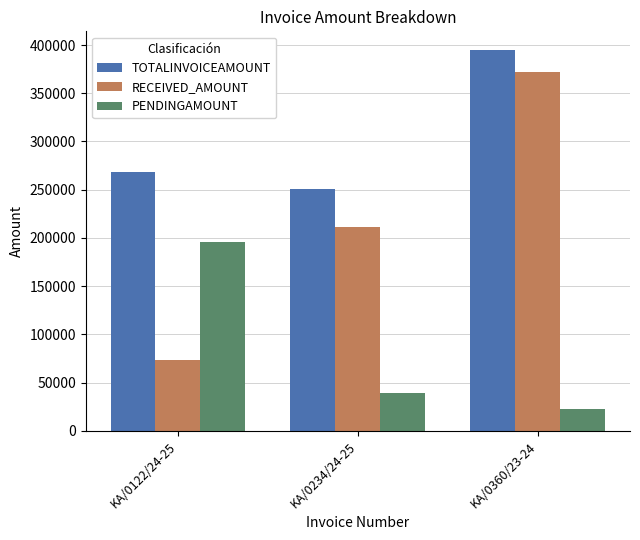

Count the number of data series in this chart.

3